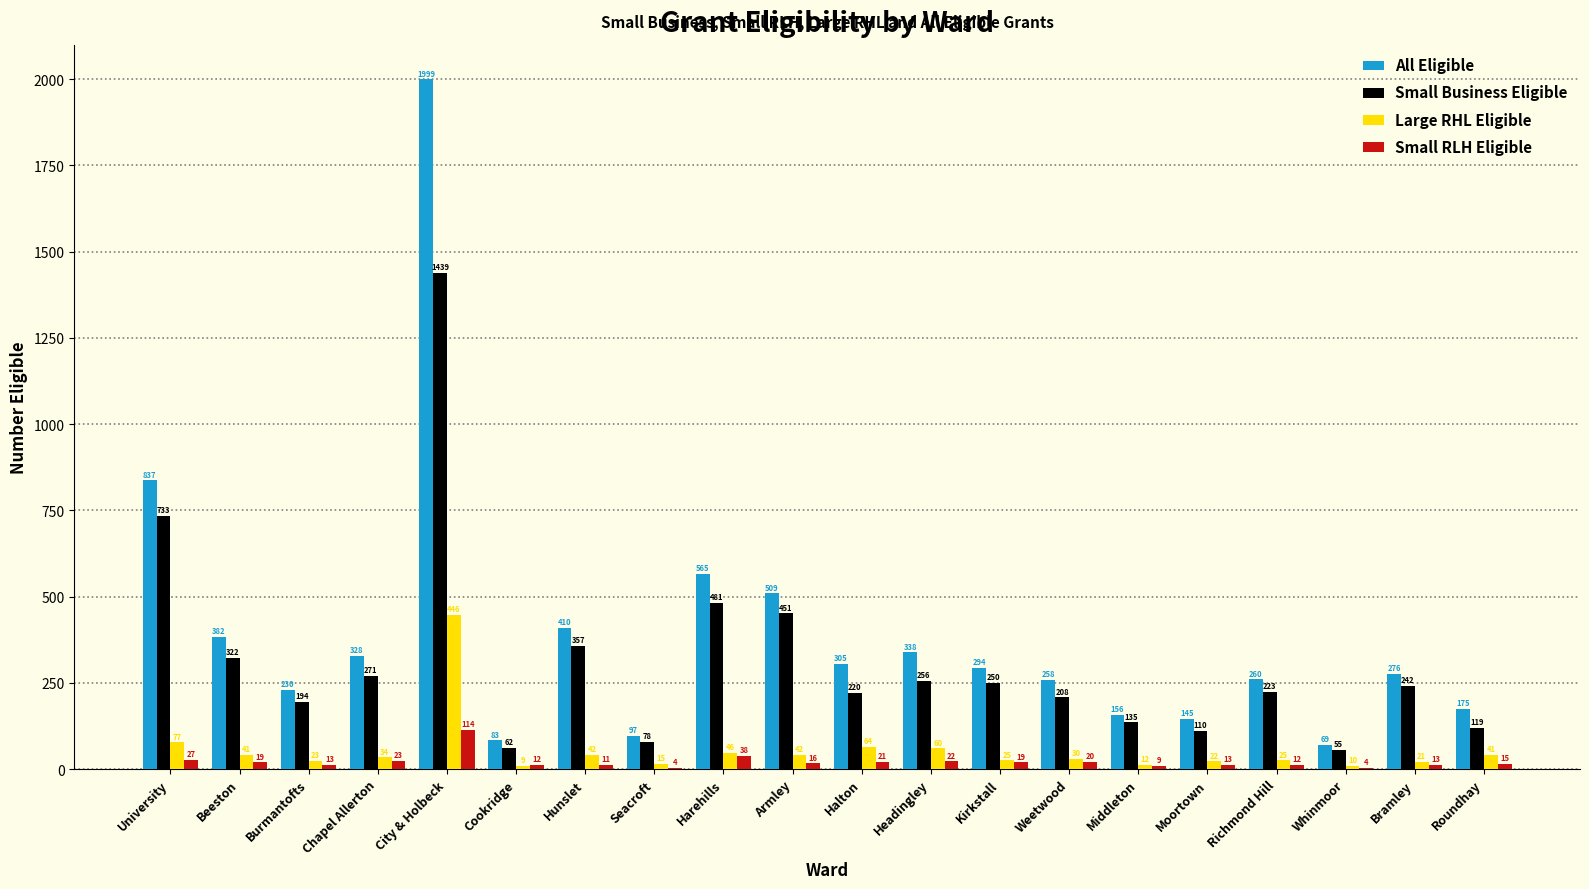

At which label does Large RHL Eligible first exceed 34?

University